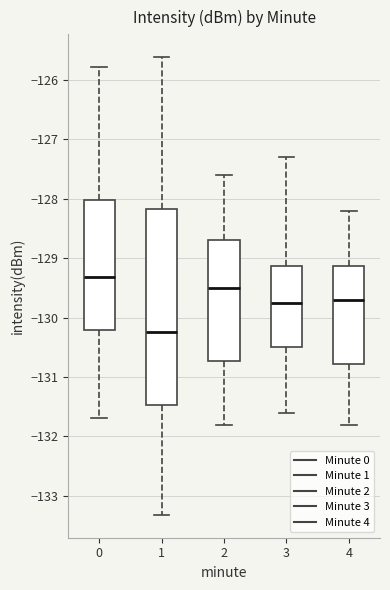

Reading left to right, transcribe this box plot: for each box, give where its median line is, the range the box spans, and where its two whiskers end, as read against the y-axis. The values are not printed on the chart, so give them approximately, as read against the axis.

0: median -129.3, box -130.2 to -128.0, whiskers -131.7 to -125.8
1: median -130.2, box -131.5 to -128.2, whiskers -133.3 to -125.6
2: median -129.5, box -130.7 to -128.7, whiskers -131.8 to -127.6
3: median -129.7, box -130.5 to -129.1, whiskers -131.6 to -127.3
4: median -129.7, box -130.8 to -129.1, whiskers -131.8 to -128.2